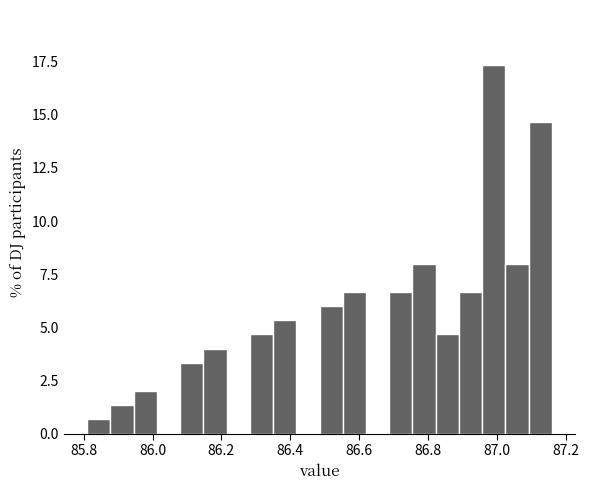

Around what value on the x-axis is the tallest bar? Give the approximate position of its centre, as read against the axis.

87.00